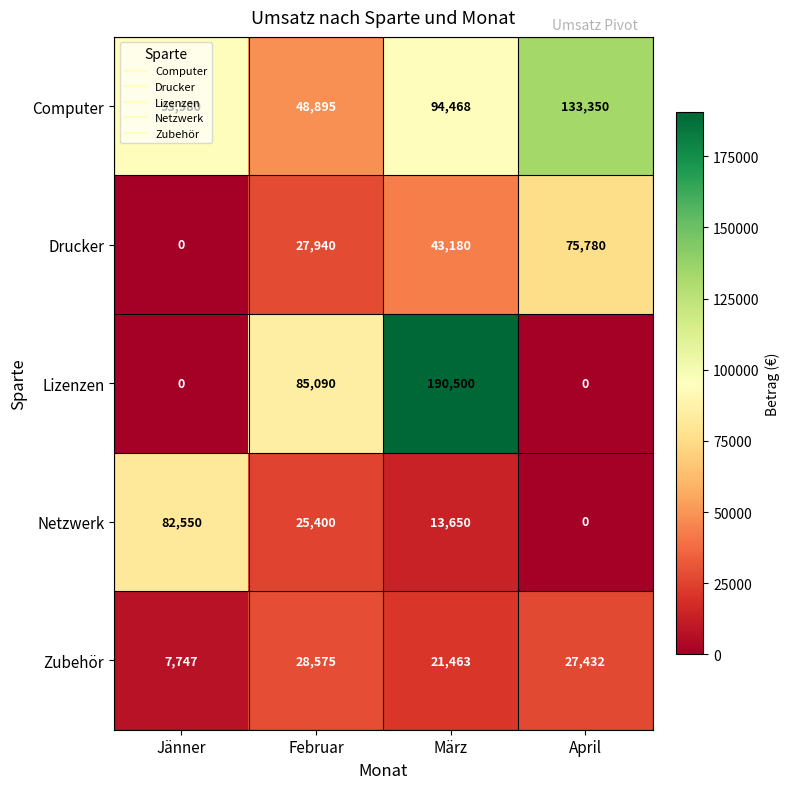

Where does the Zubehör series first go above 27432?

Februar